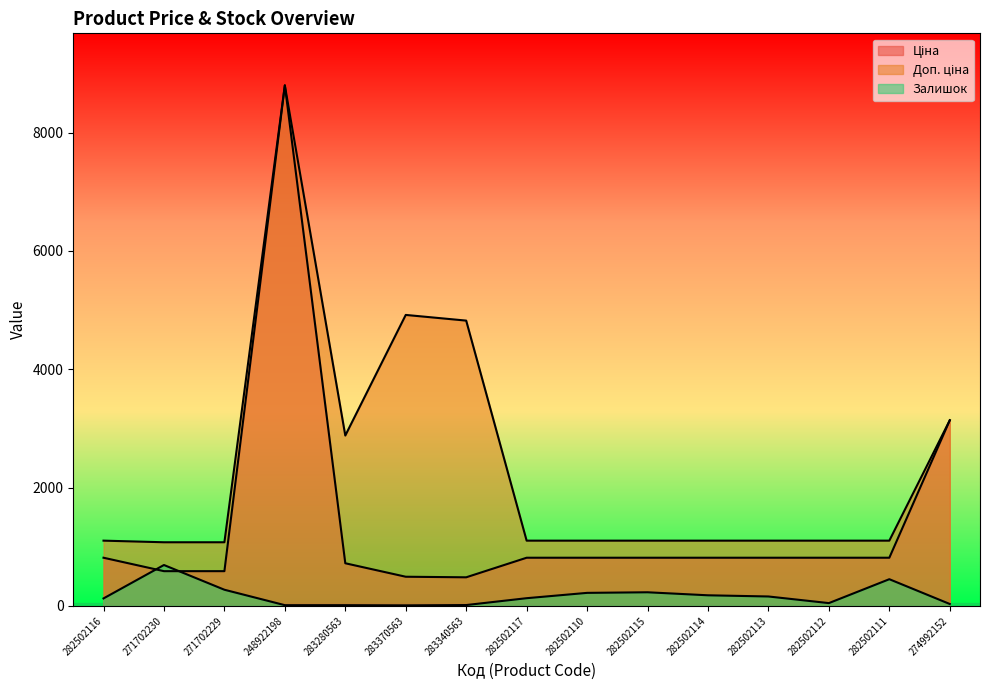

What position from the right is 283280563?

11